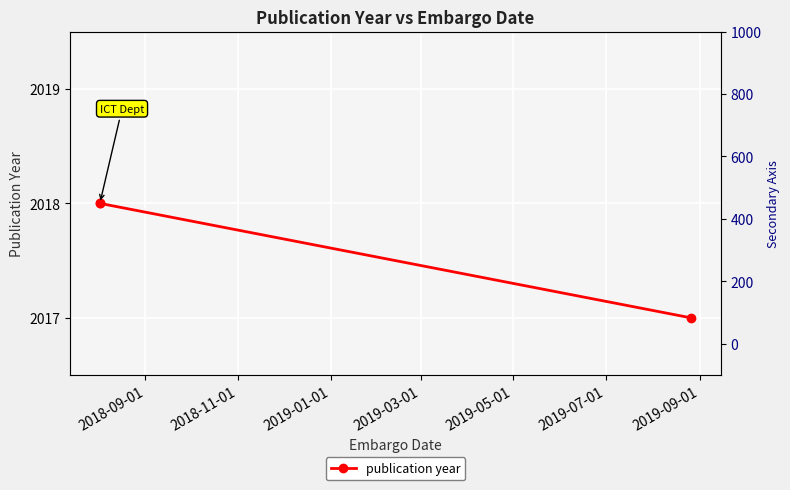

Between 2018-11-01 and 2018-09-01, which is larger?

2018-11-01